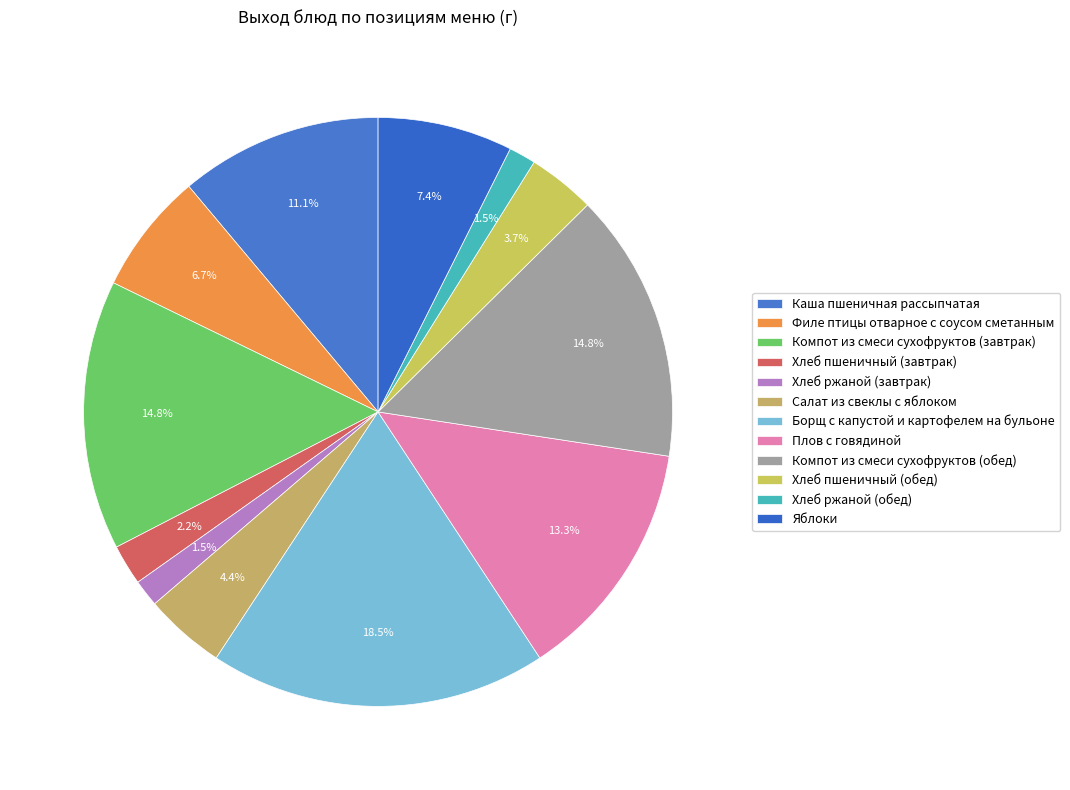

What portion of the pie excludes Филе птицы отварное с соусом сметанным?

93.3%